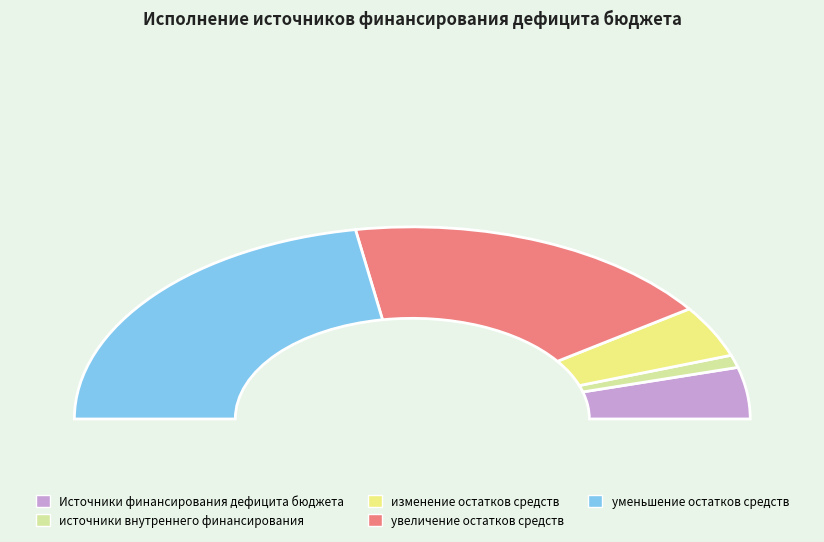

Which has a higher value, источники внутреннего финансирования or Источники финансирования дефицита бюджета?

Источники финансирования дефицита бюджета